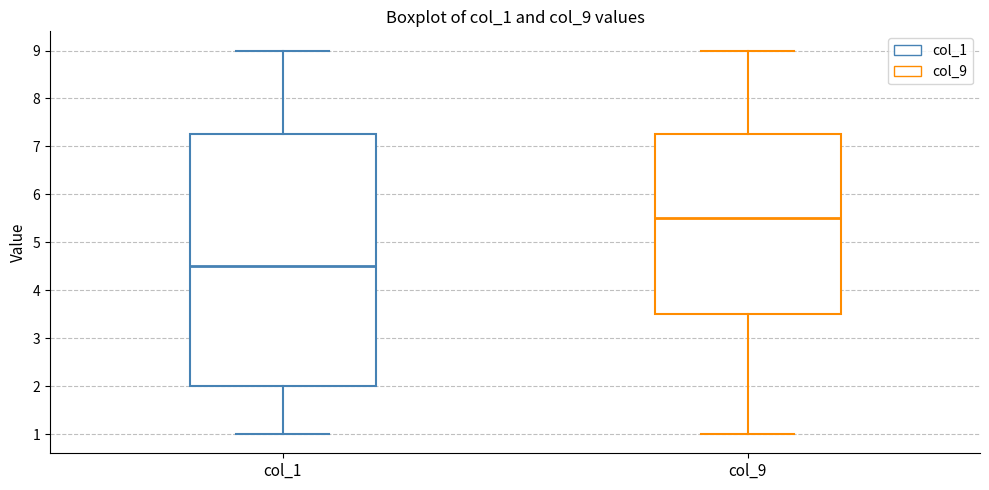

Which box is the tallest, from its lower edge to its upper edge?

col_1